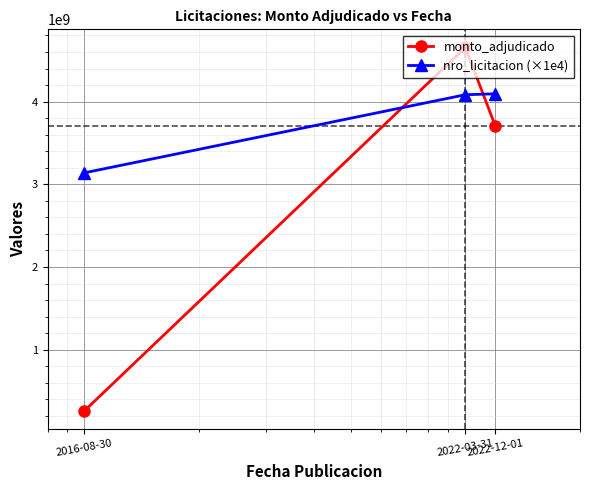

What is the lowest value of the monto_adjudicado series?

260950000